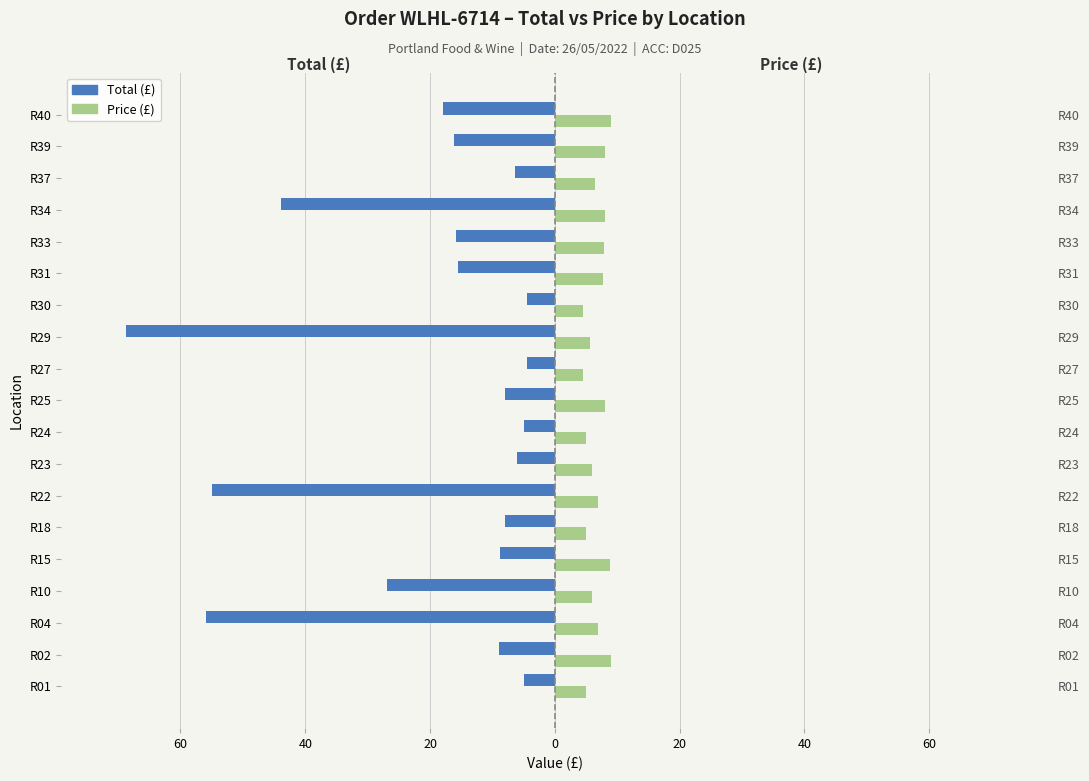

How many data points in Total (£) are less than -8?

11